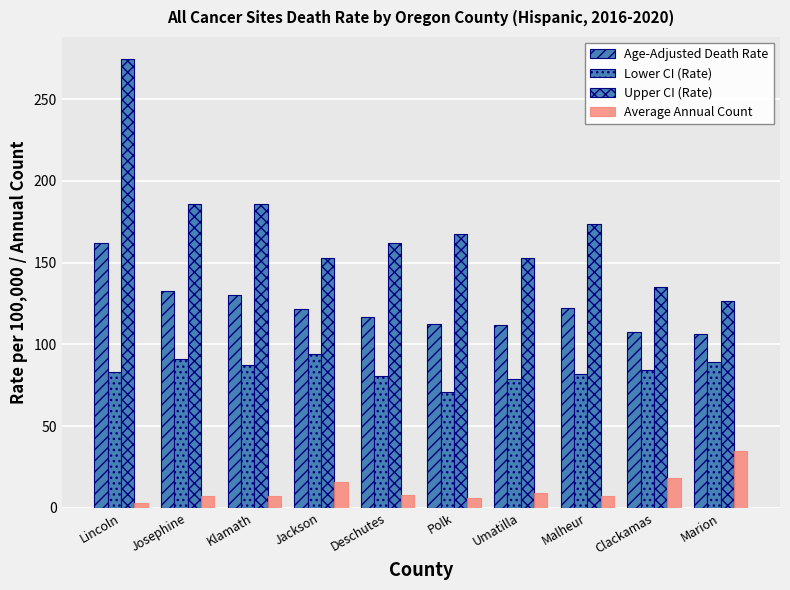

How many bars are there in total?

40